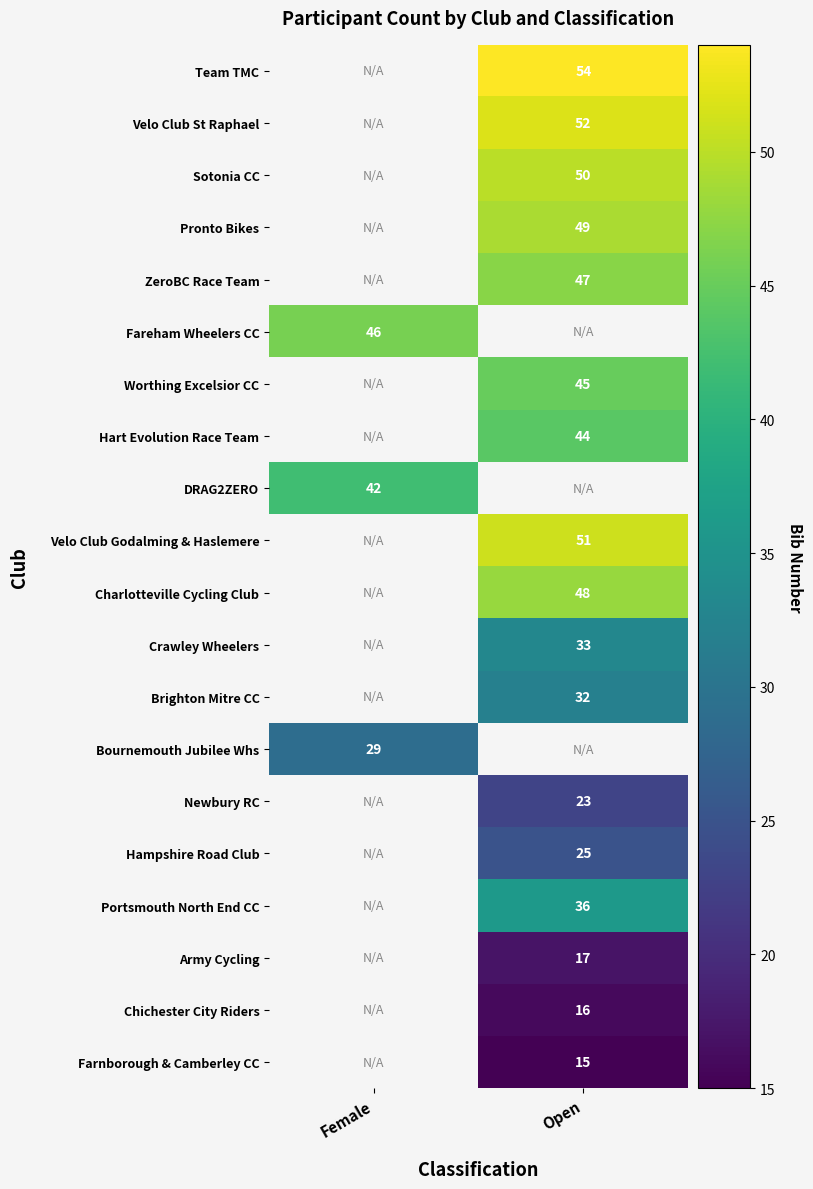

True or false: Worthing Excelsior CC has a value of 45 at Open.

True